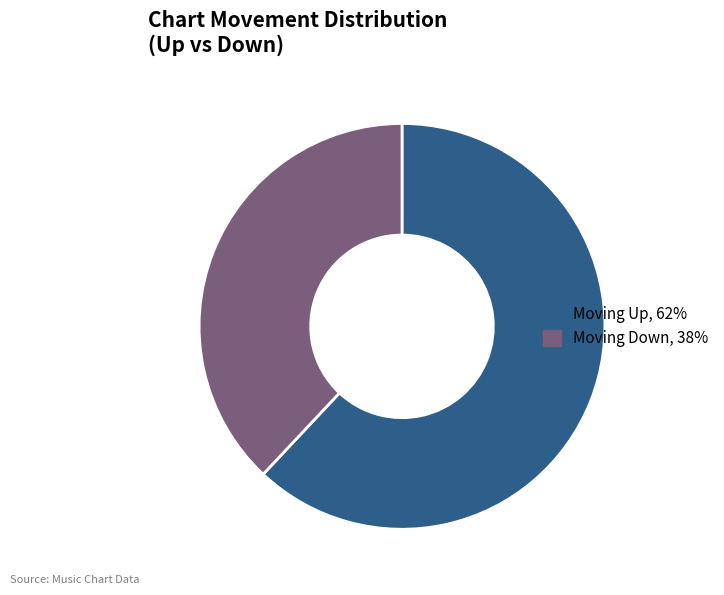

Between Moving Down, 38% and Moving Up, 62%, which is larger?

Moving Up, 62%